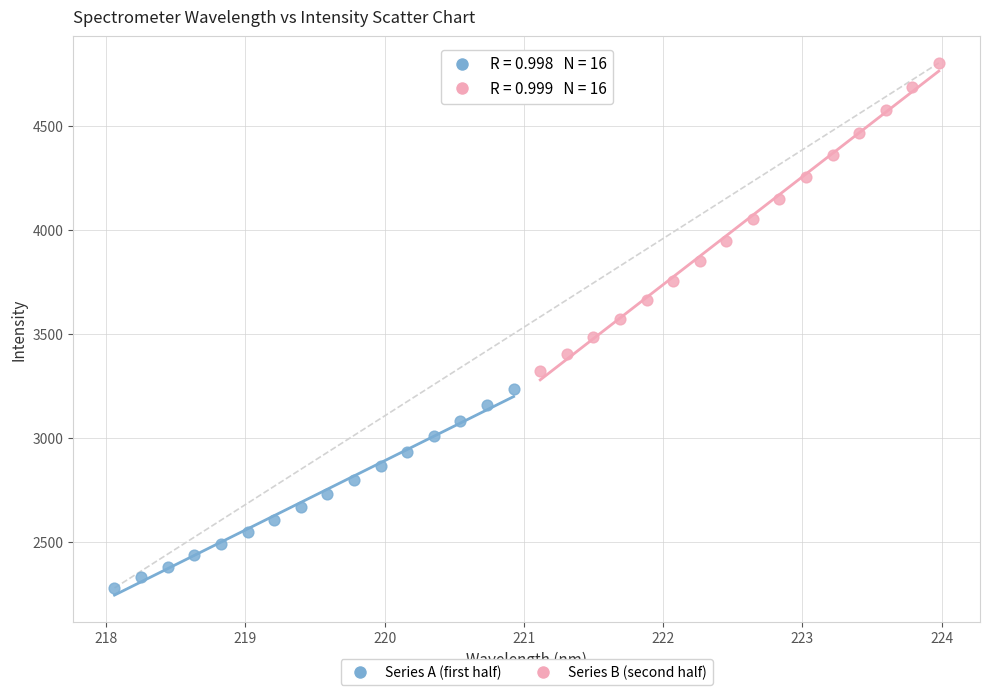

Which series reaches the minimum Y coordinate?

Series A (first half)